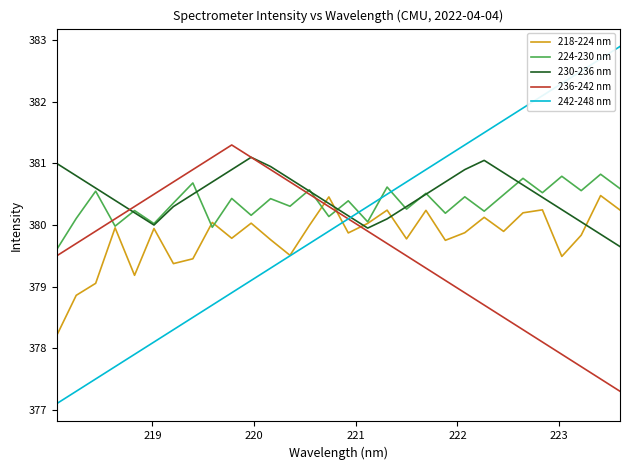

Which series has the largest range (max minus min)?

242-248 nm